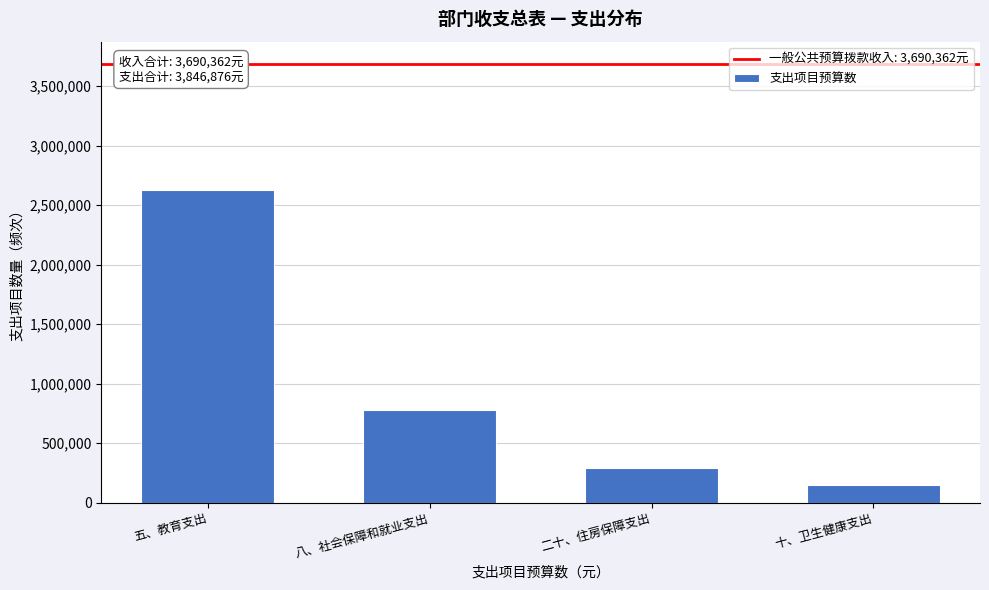

Reading left to right, extract all data points from this chart.

五、教育支出=2631599.6	八、社会保障和就业支出=779718.0	二十、住房保障支出=290854.0	十、卫生健康支出=144704.0